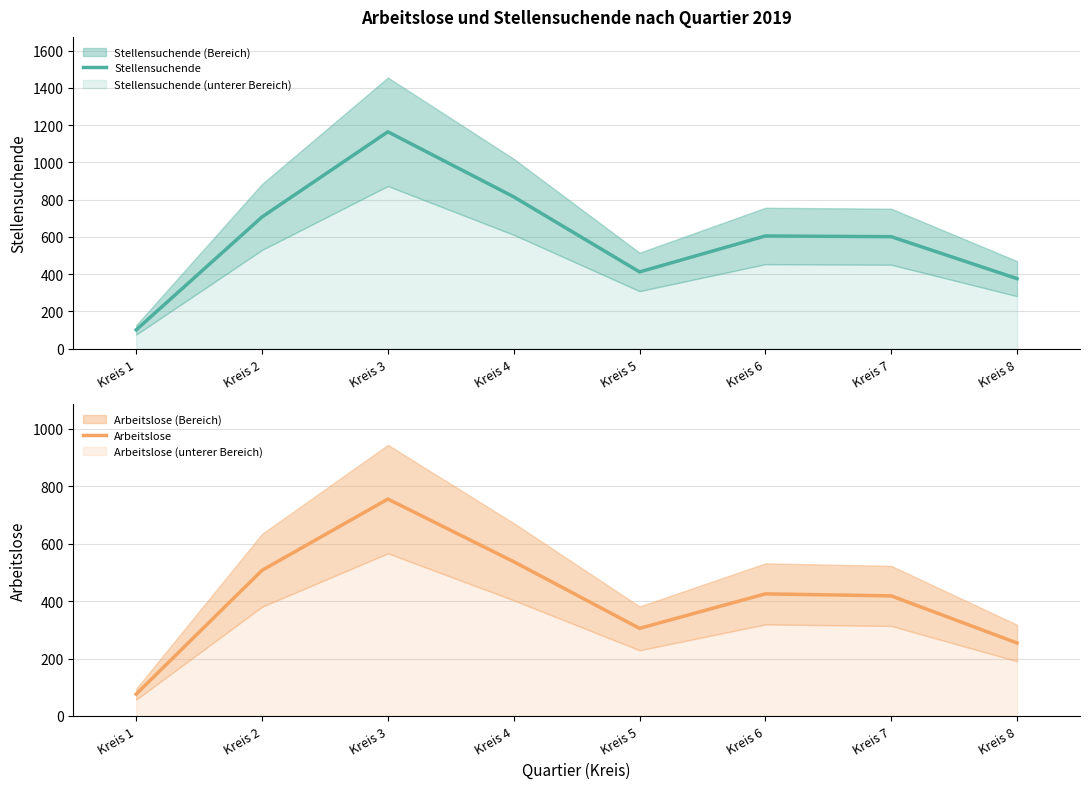

What is the difference between the highest and lowest values at Kreis 2?

200